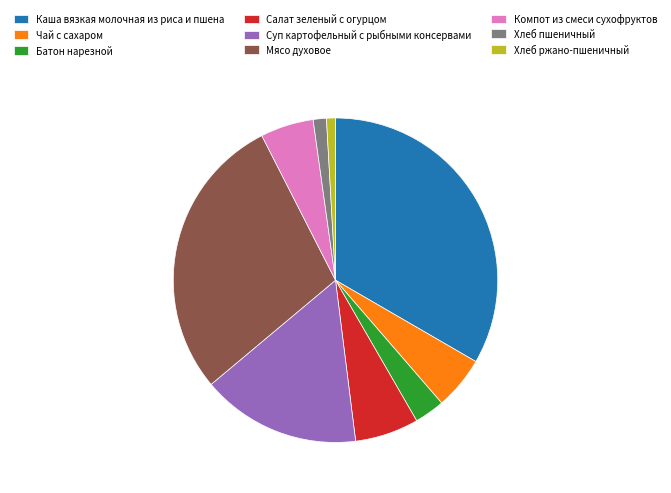

Combined, do Мясо духовое and Суп картофельный с рыбными консервами account for over 50%?

No